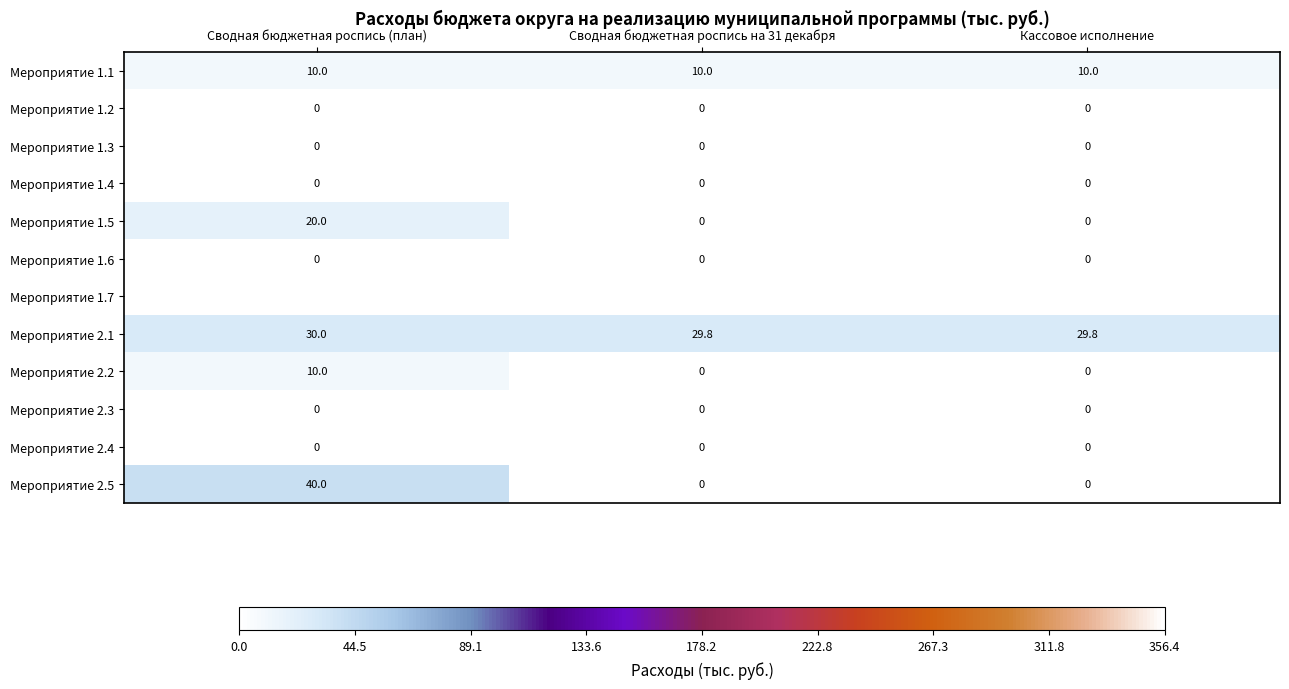

Which series has the widest spread of values?

Мероприятие 2.5